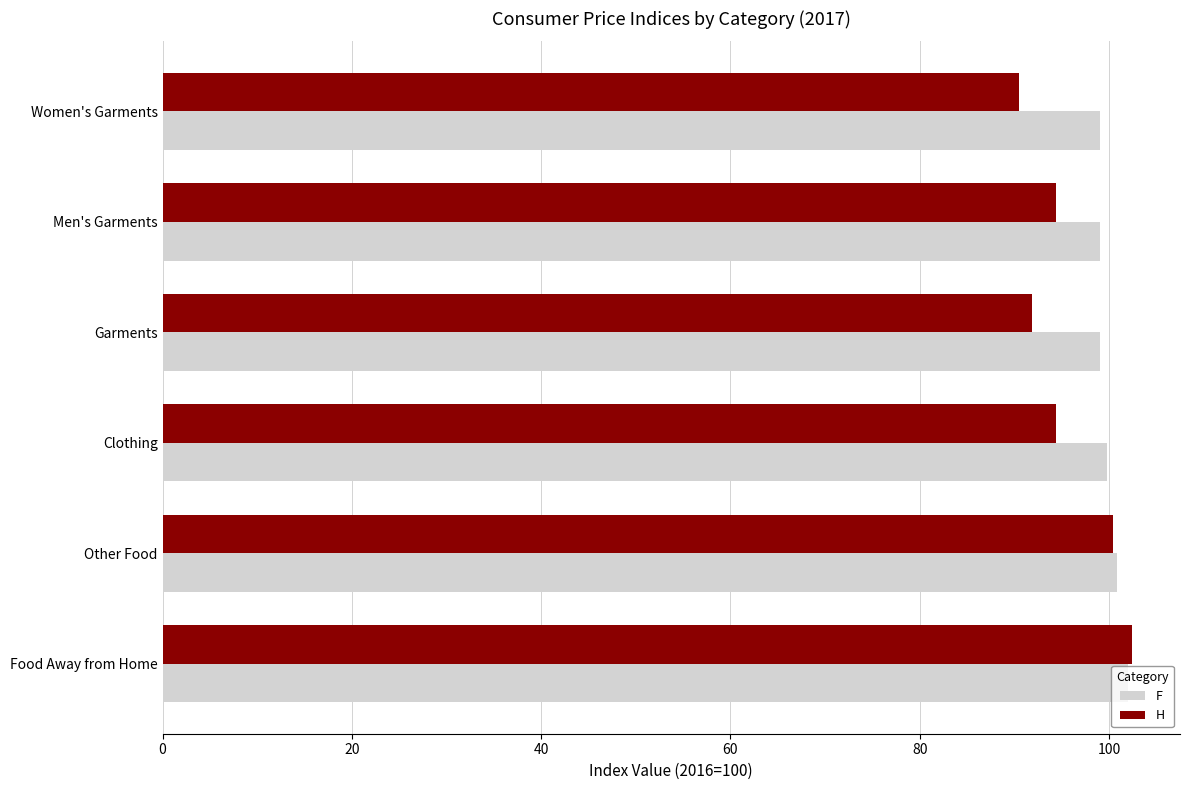

What is the difference between the F values at Men's Garments and Food Away from Home?

3.0